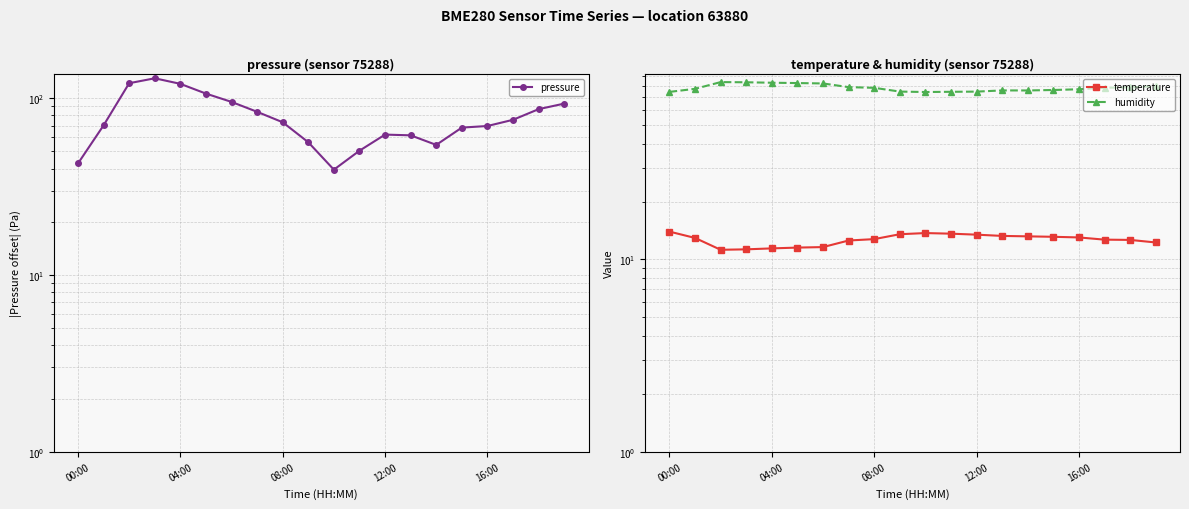

Between 9 and 15, which is larger?

15